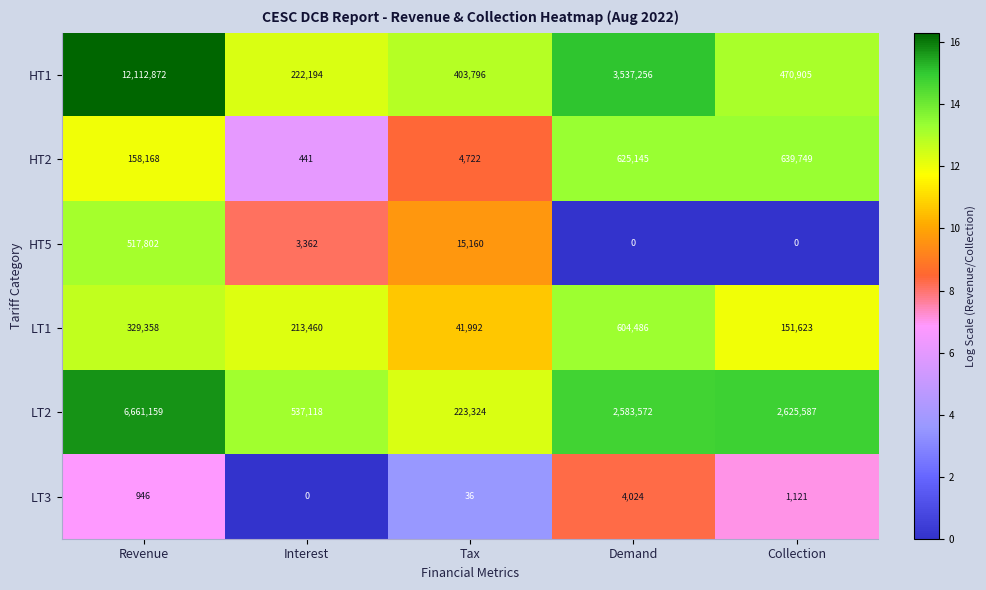

Where is LT1 nearest to the value 323239?

Revenue